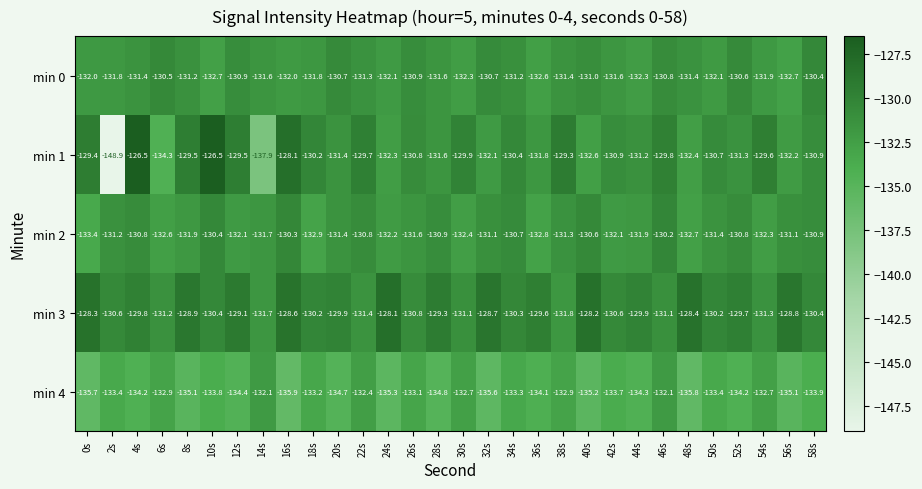

At 42s, list the series in order from smallest to largest.

min 4, min 2, min 0, min 1, min 3